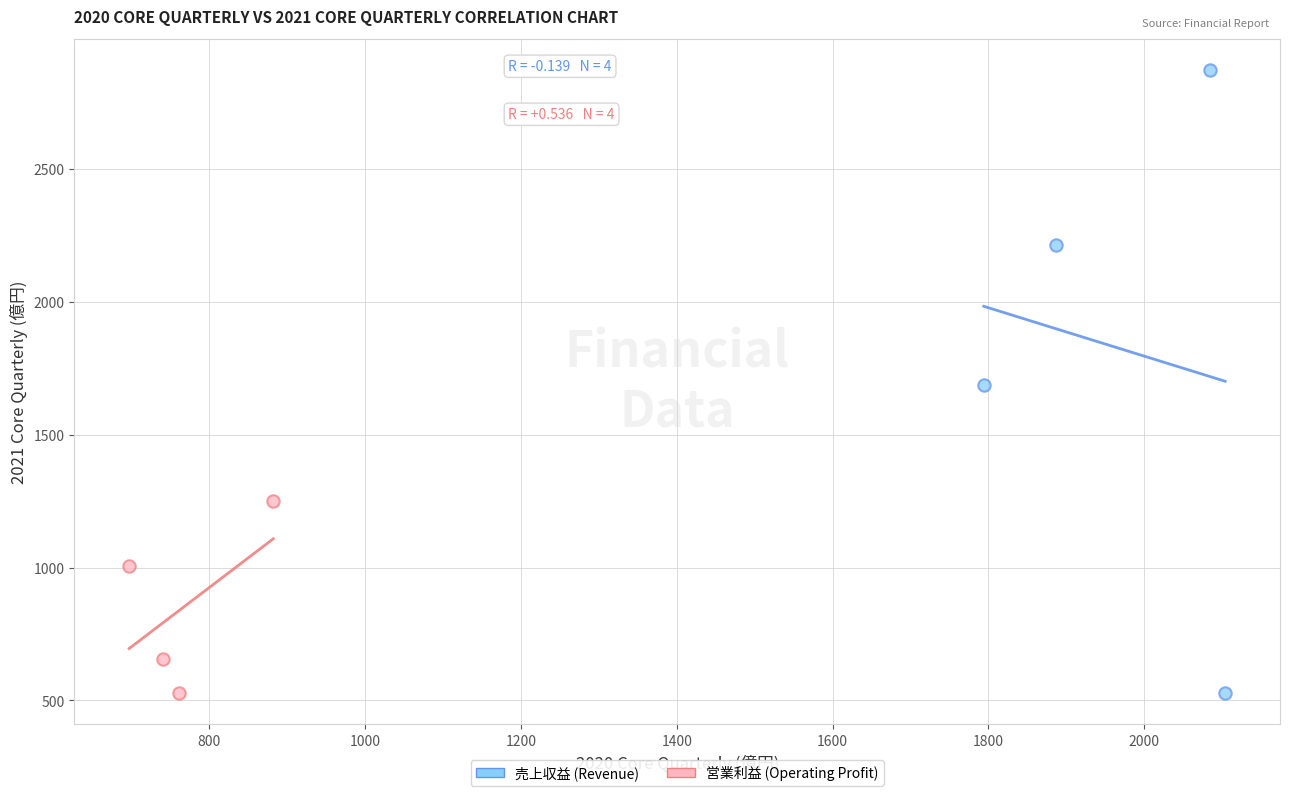

Which series has the widest spread of Y values?

売上収益 (Revenue)